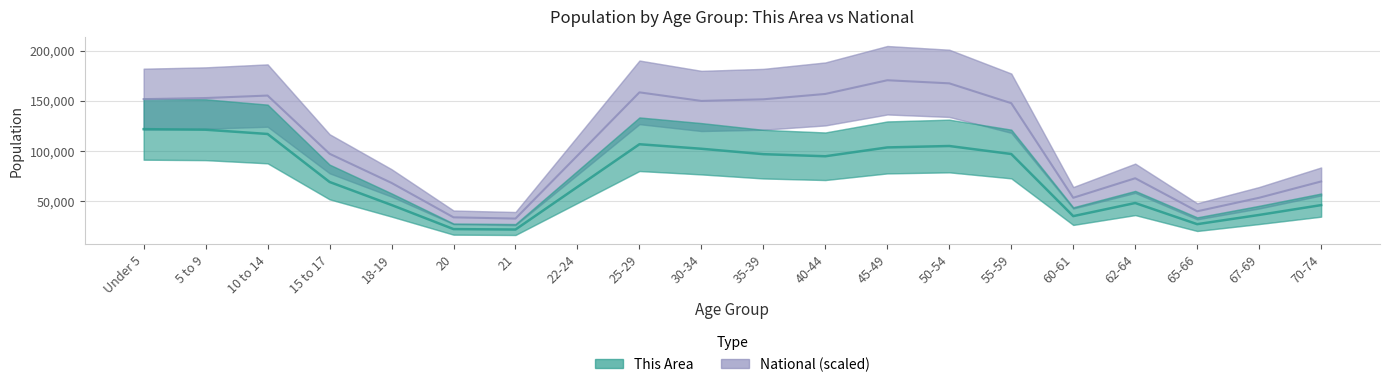

How many interior local peaks does the National series have?

4